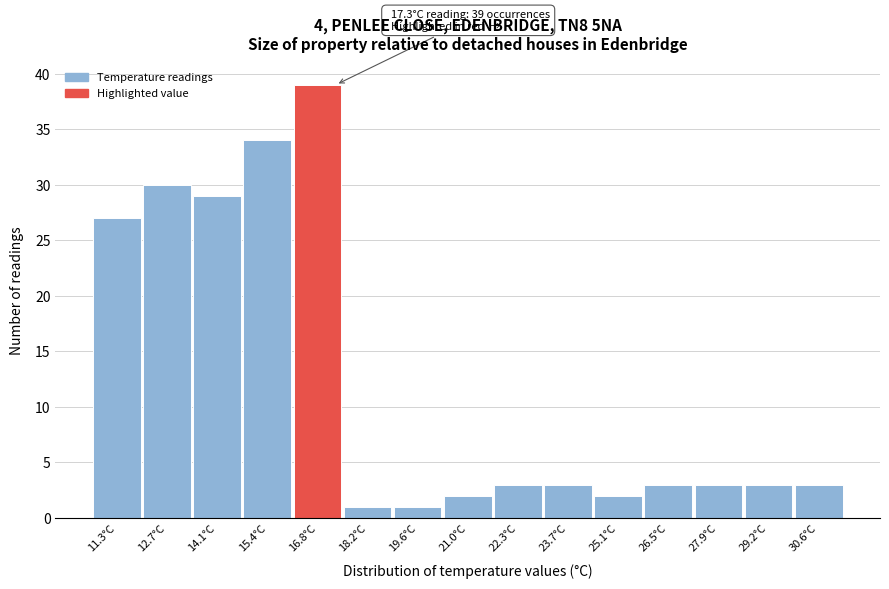

Reading left to right, what are all the values shown in this chart?

11.3°C=27	12.7°C=30	14.1°C=29	15.4°C=34	16.8°C=39	18.2°C=1	19.6°C=1	21.0°C=2	22.3°C=3	23.7°C=3	25.1°C=2	26.5°C=3	27.9°C=3	29.2°C=3	30.6°C=3